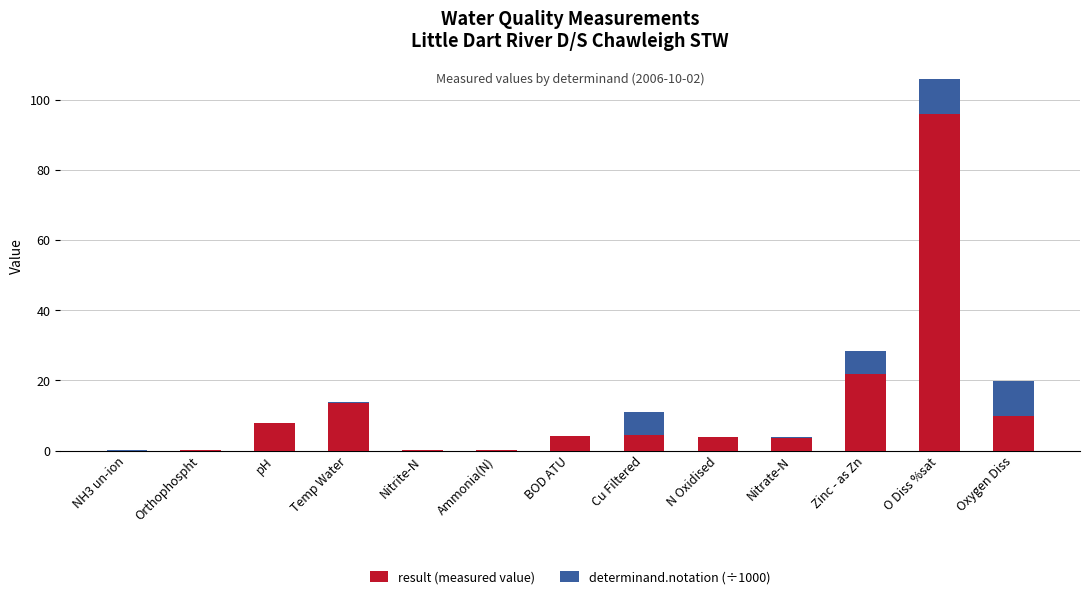

Are the bars horizontal?

No